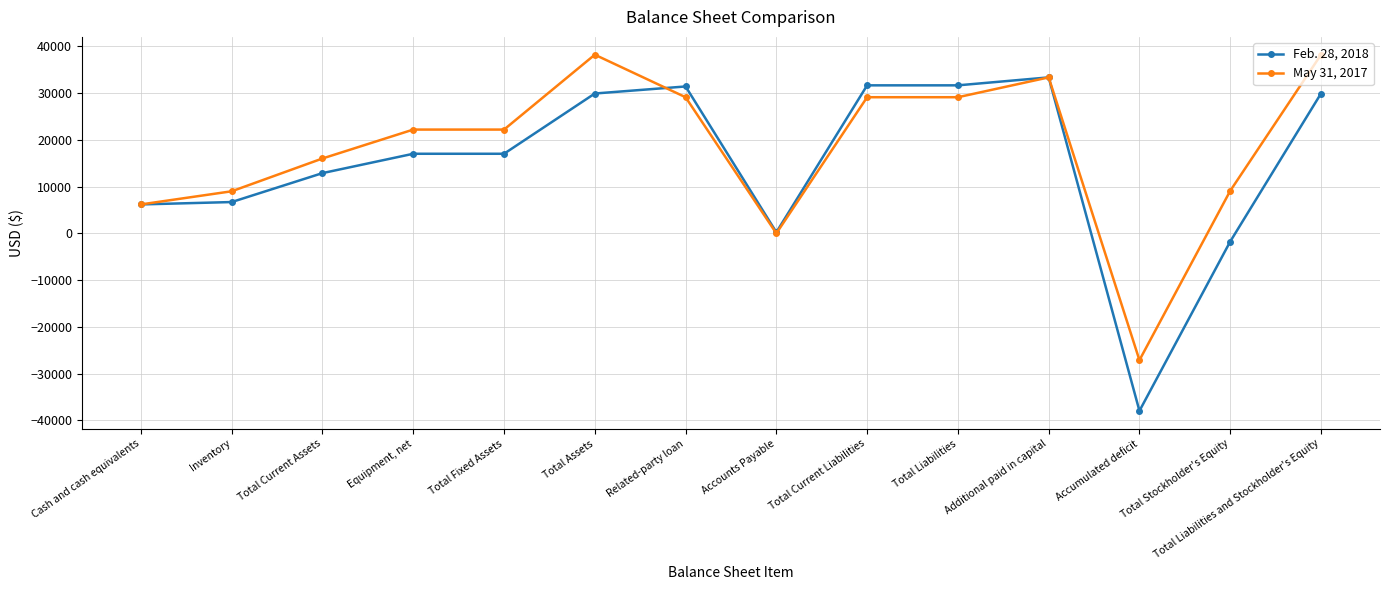

What is the lowest value of the Feb. 28, 2018 series?

-37942